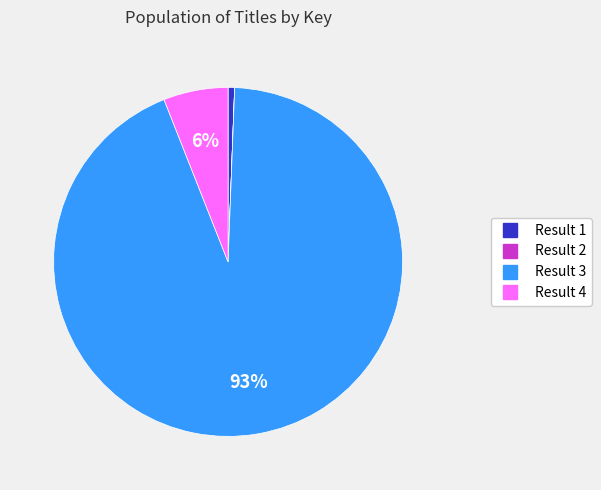

To the nearest percent, what is the average slice percentage?

25%